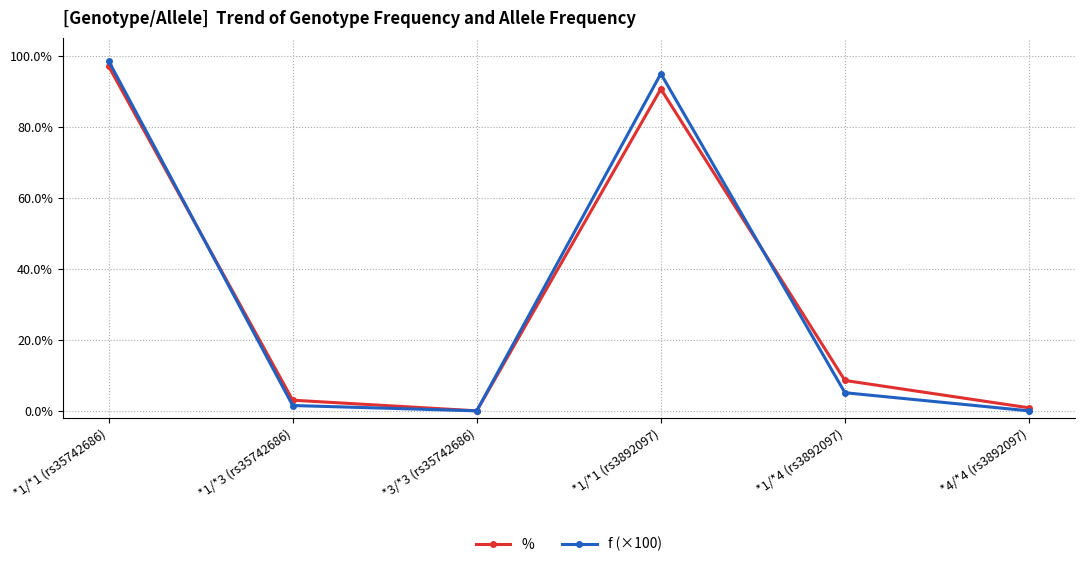

How many data points does each series have?

6